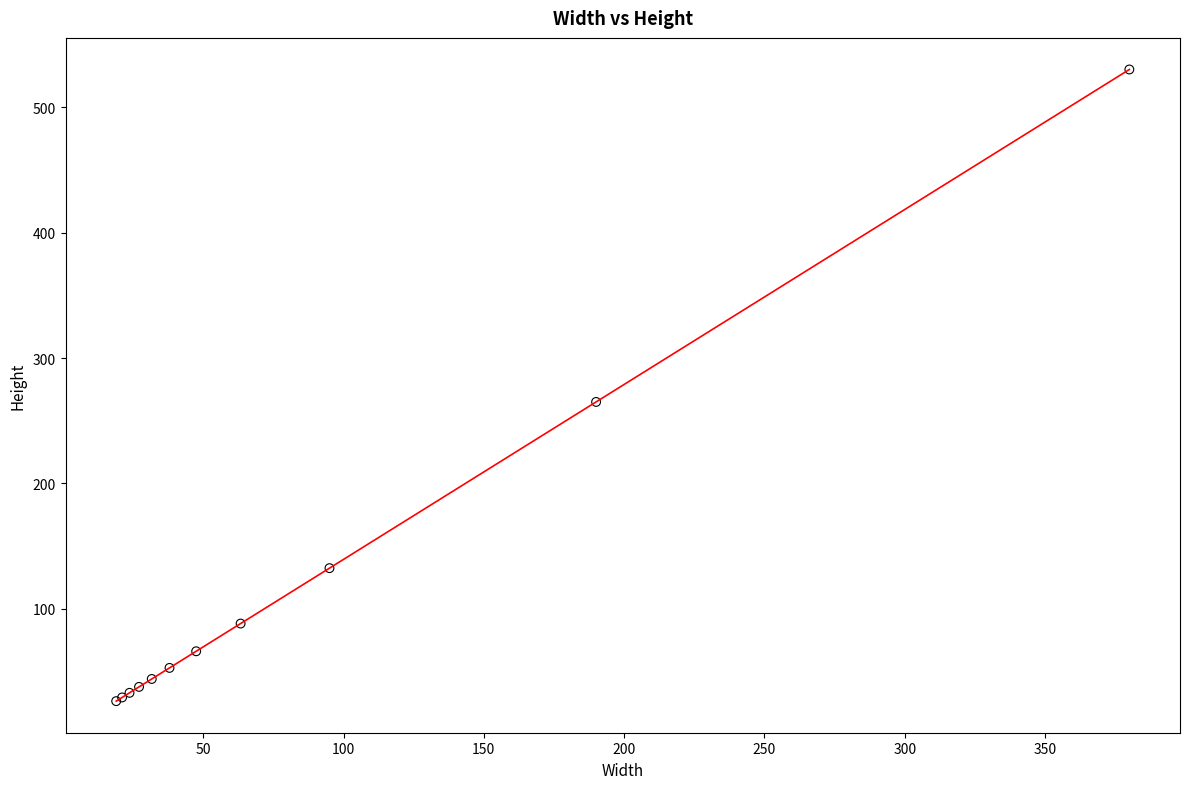

What Y value in the scatter plot is closest to 278?

265.0